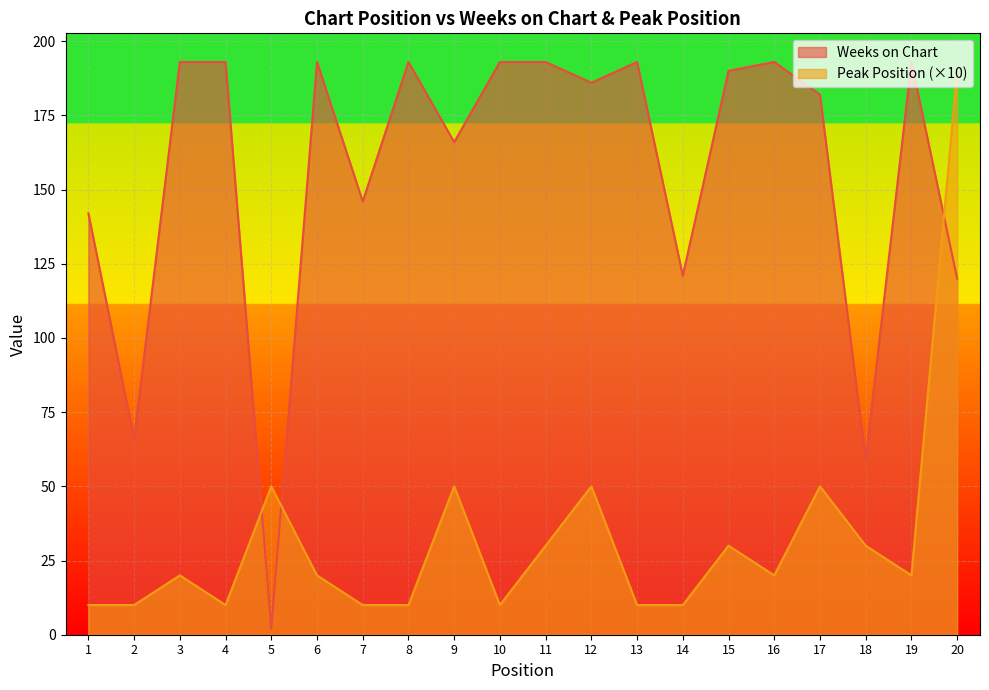

Rank the series by their average value, from lowest to highest.

Peak Position (×10), Weeks on Chart